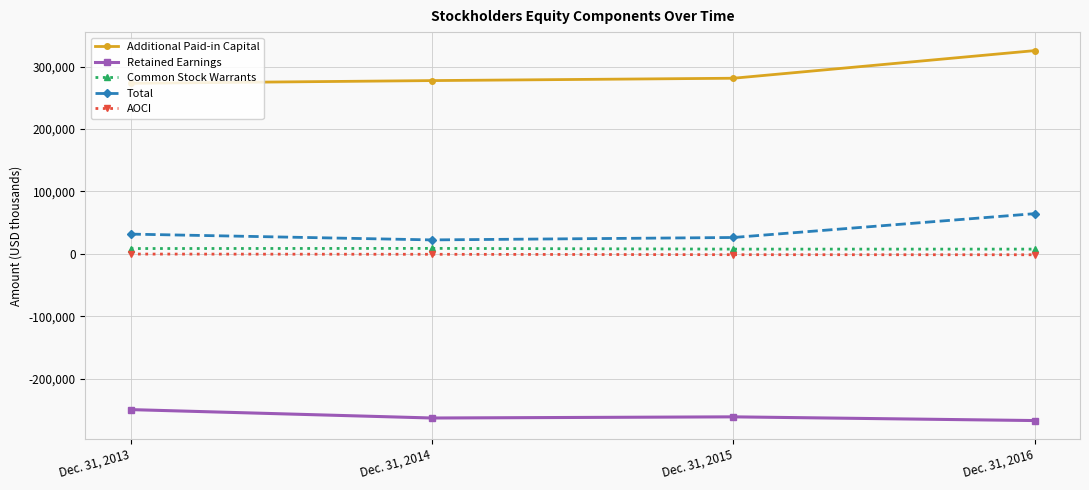

What is the value of the AOCI point at the 1st from the left?

-430